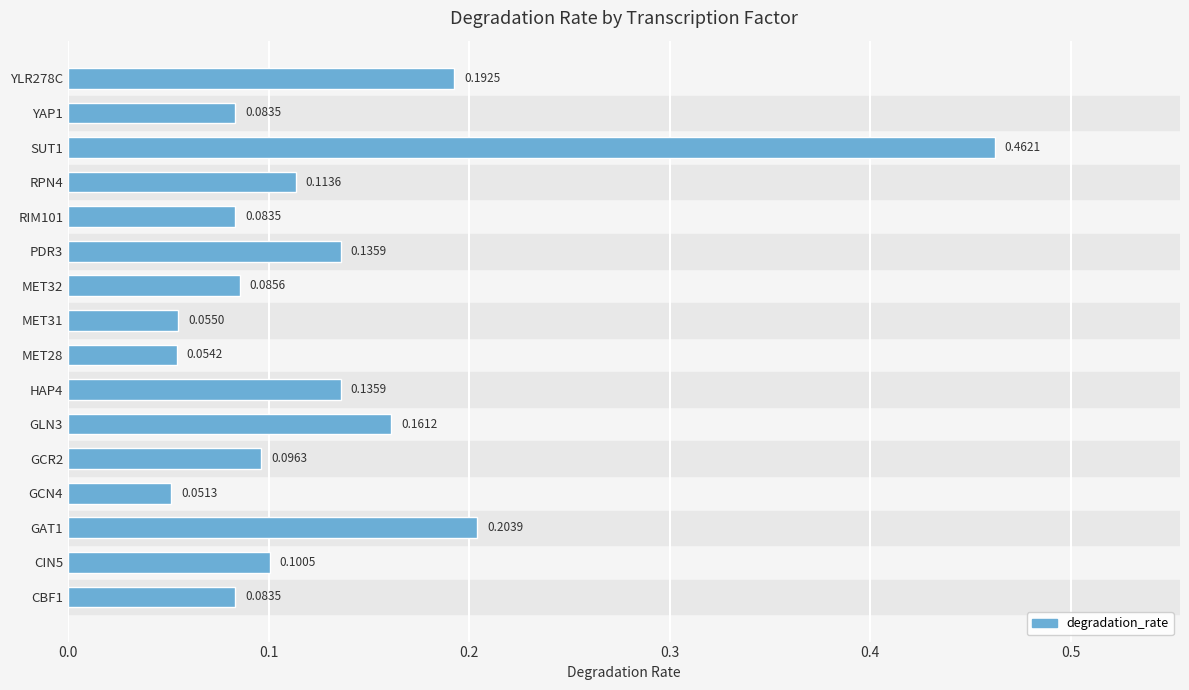

How many data points does each series have?

16